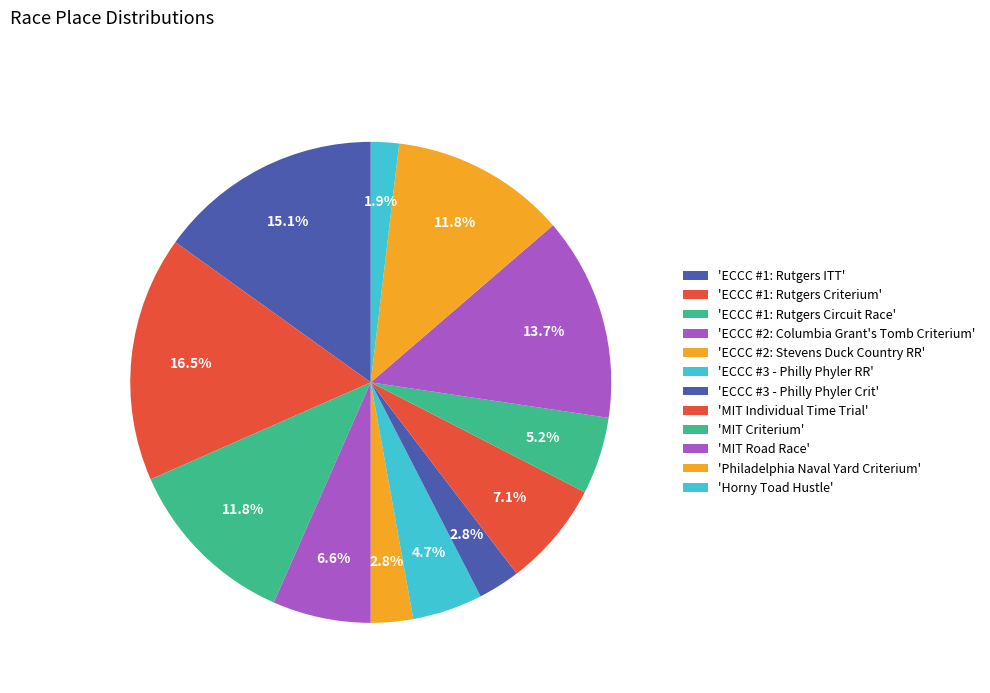

Is there a majority slice in this chart?

No